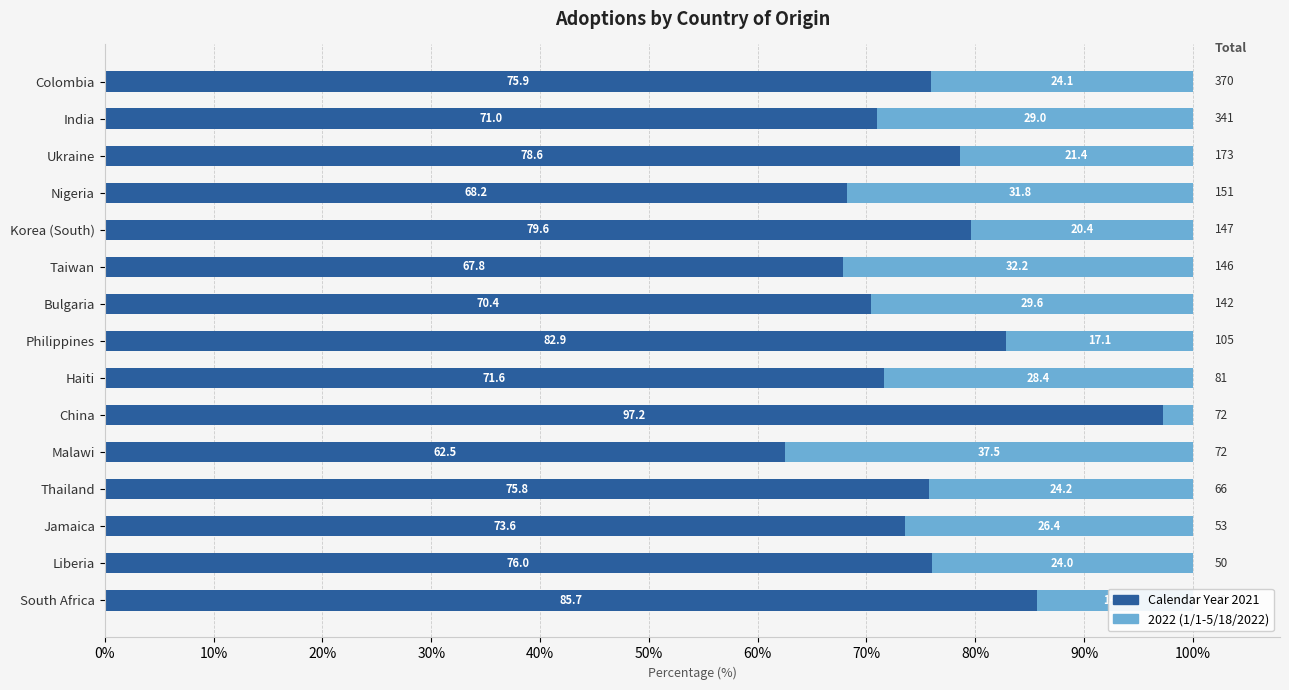

What is the highest value of the Calendar Year 2021 series?

97.2